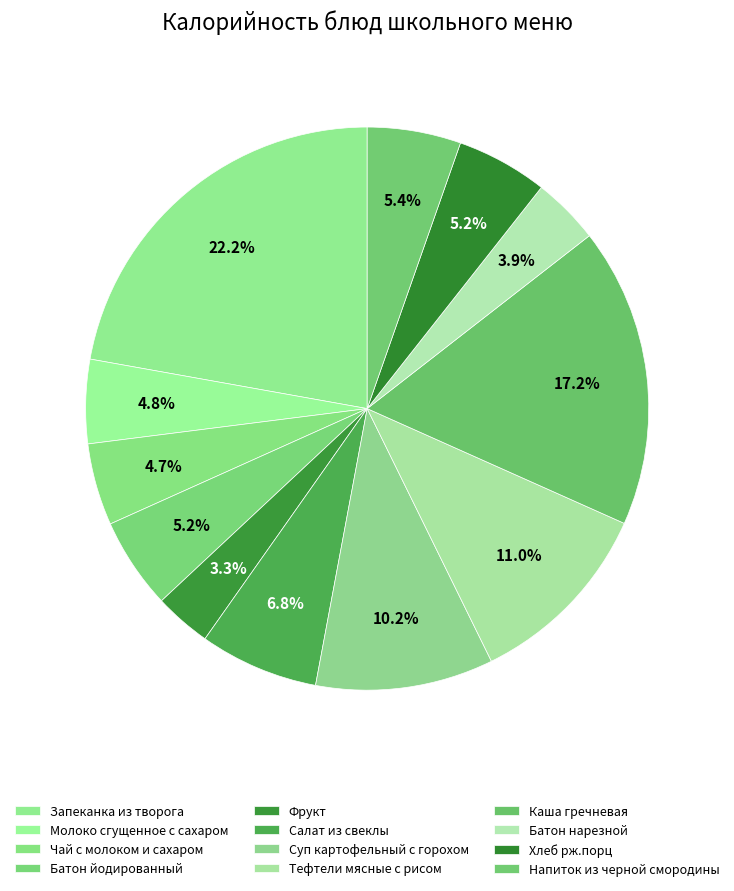

To the nearest percent, what is the difference between the Хлеб рж.порц and Салат из свеклы slice percentages?

2%